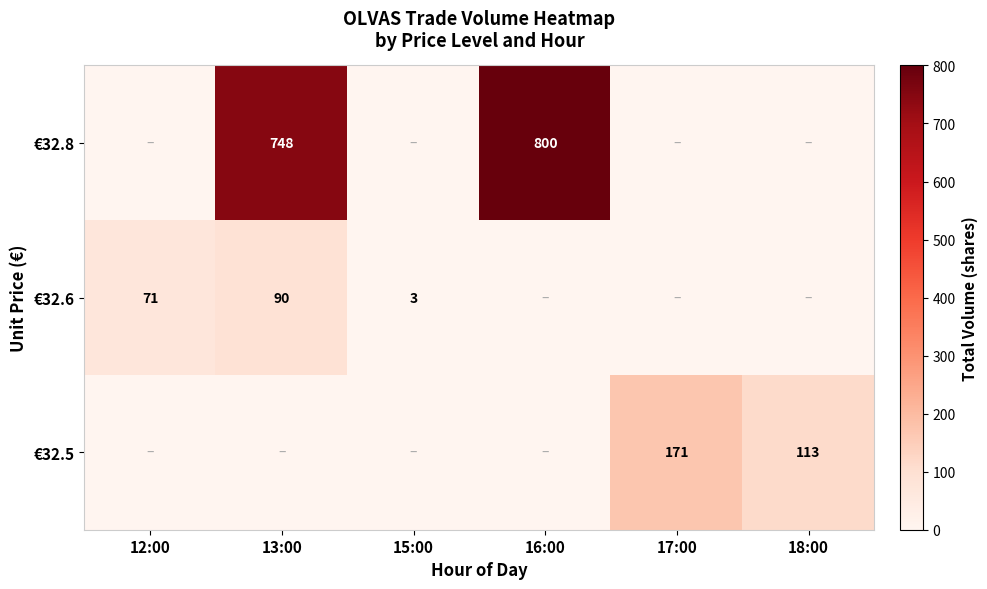

The €32.5 series shows 39 at 18:00. True or false?

False